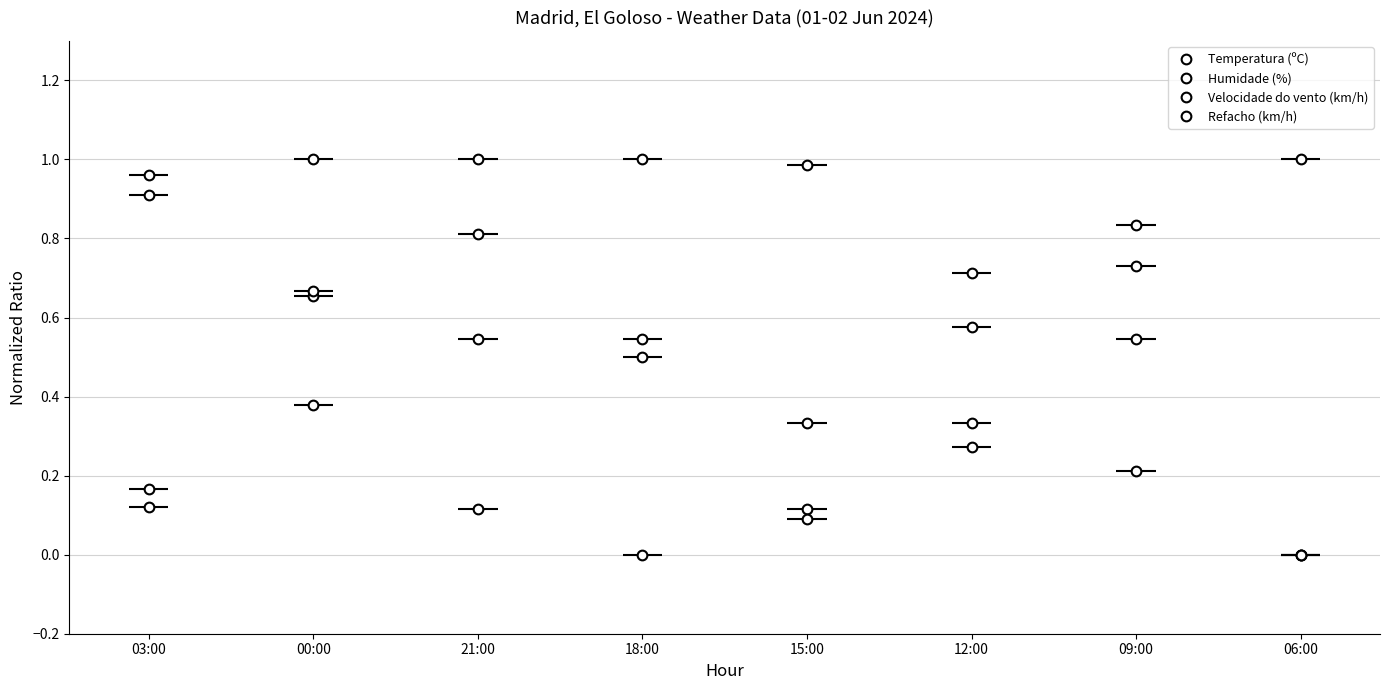

After their last crossing, which series has the higher values: Temperatura (ºC) or Humidade (%)?

Humidade (%)